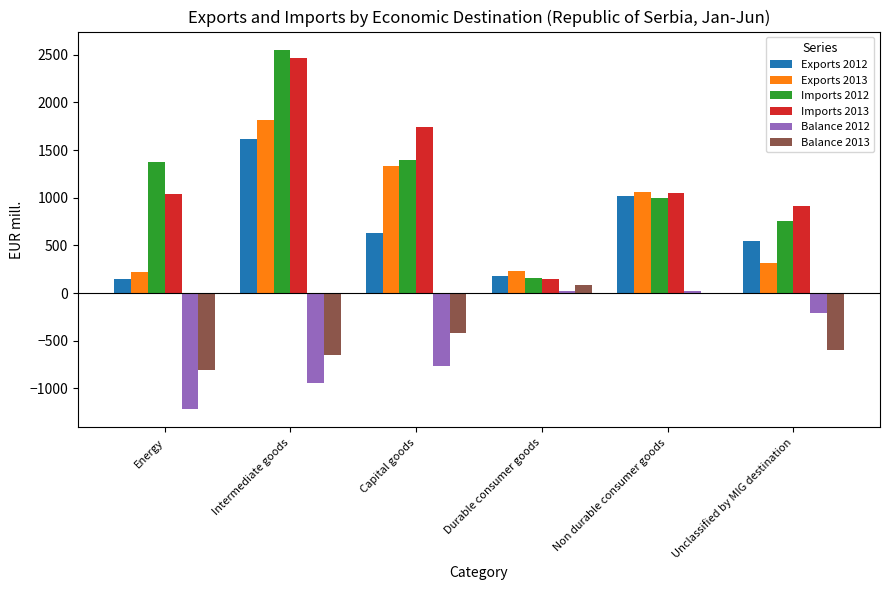

Which series has the widest spread of values?

Imports 2012